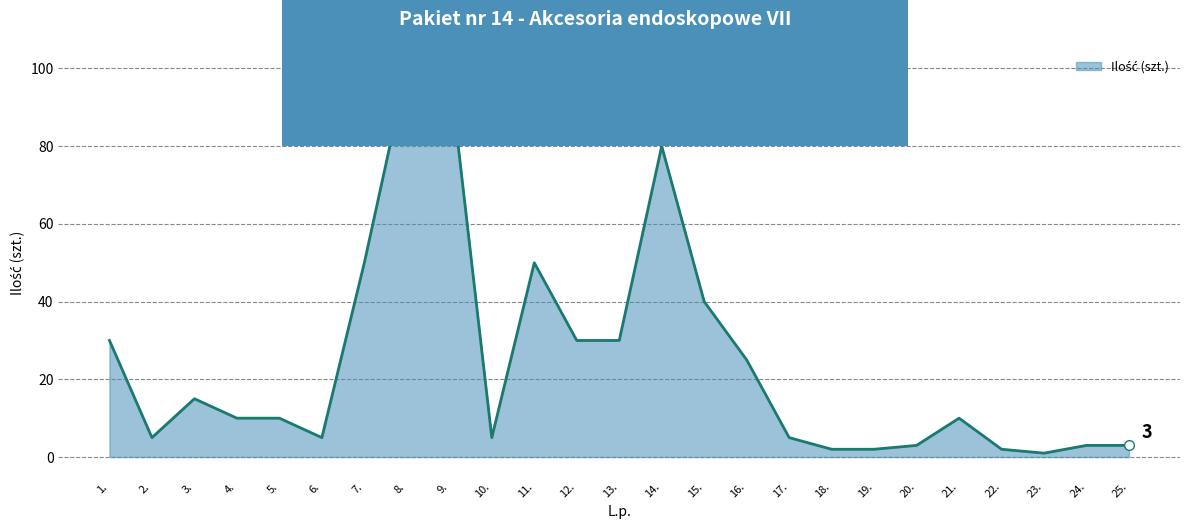

Between 8. and 11., which is larger?

8.